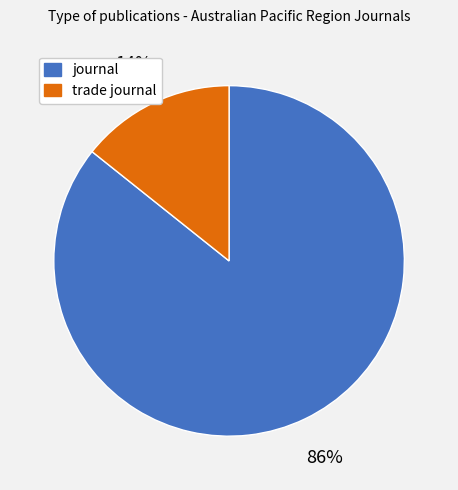

Rank the categories by value from lowest to highest.

trade journal, journal